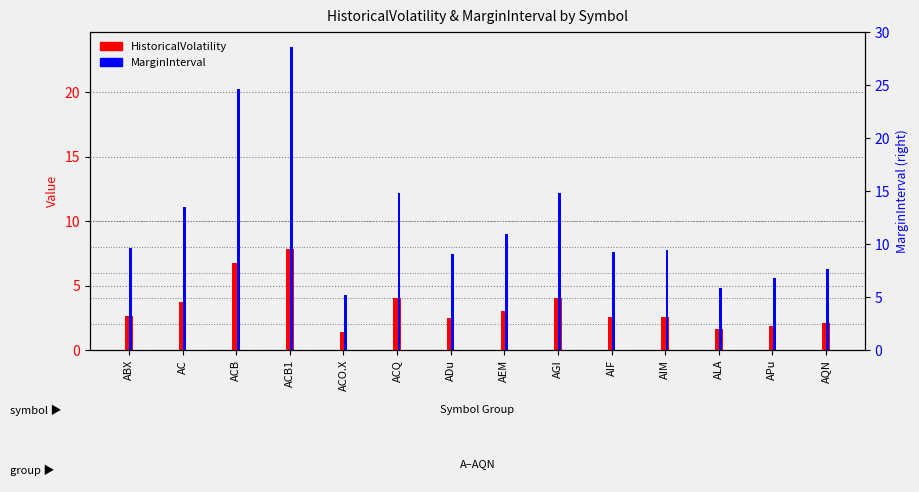

Reading left to right, transcribe all the data shown in this chart.

HistoricalVolatility: 2.6	3.7	6.8	7.8	1.4	4.1	2.5	3.0	4.1	2.5	2.6	1.6	1.9	2.1
MarginInterval: 7.9	11.1	20.3	23.5	4.3	12.2	7.5	9.0	12.2	7.6	7.7	4.8	5.6	6.3